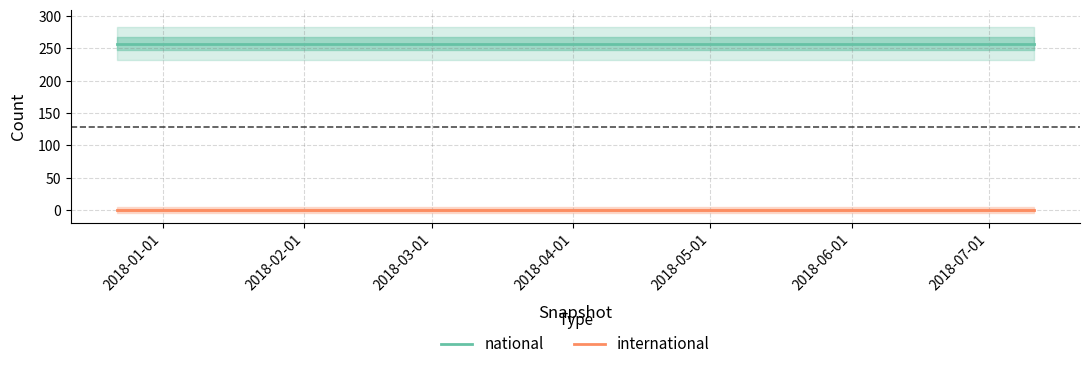

What is the total value across all series at 2018-01-01?

257